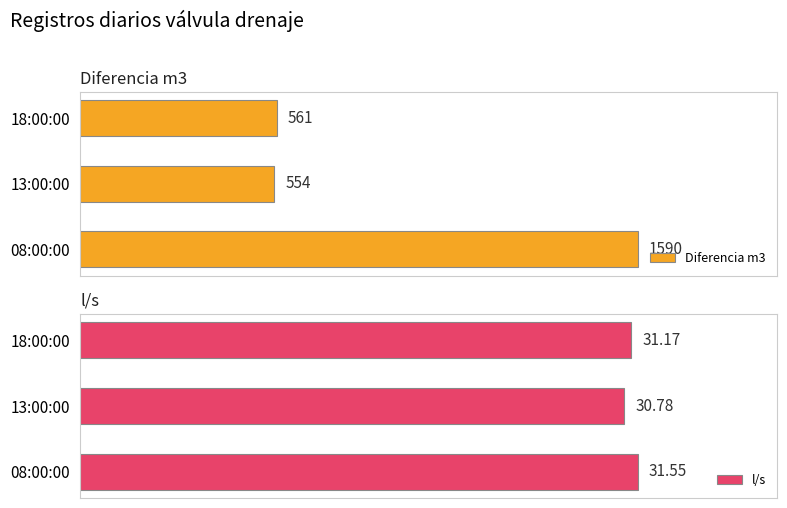

List the labels in order of l/s value, smallest first.

13:00:00, 18:00:00, 08:00:00